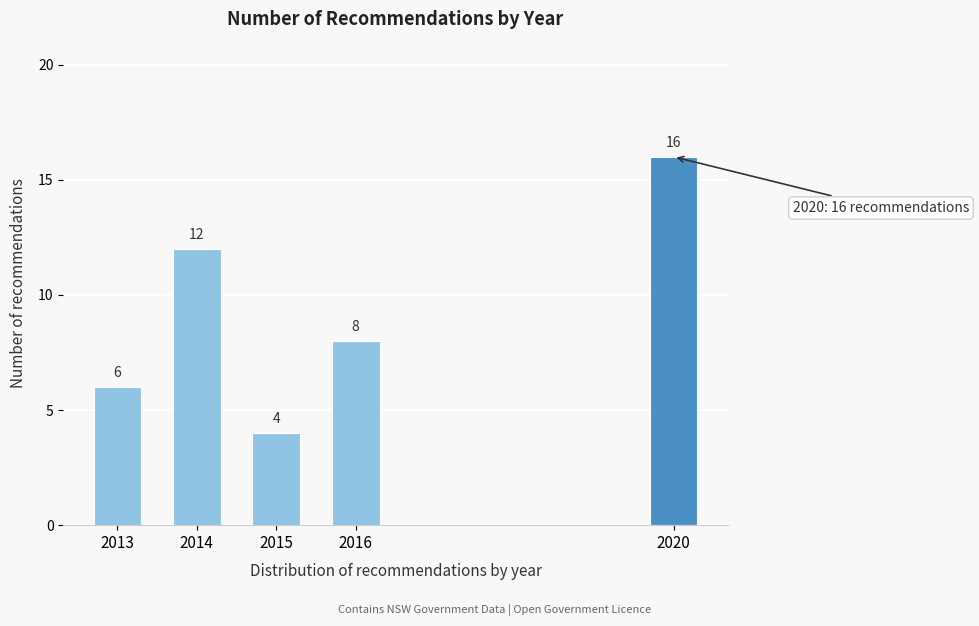

Reading right to left, list all the values displayed in this chart.

16	8	4	12	6